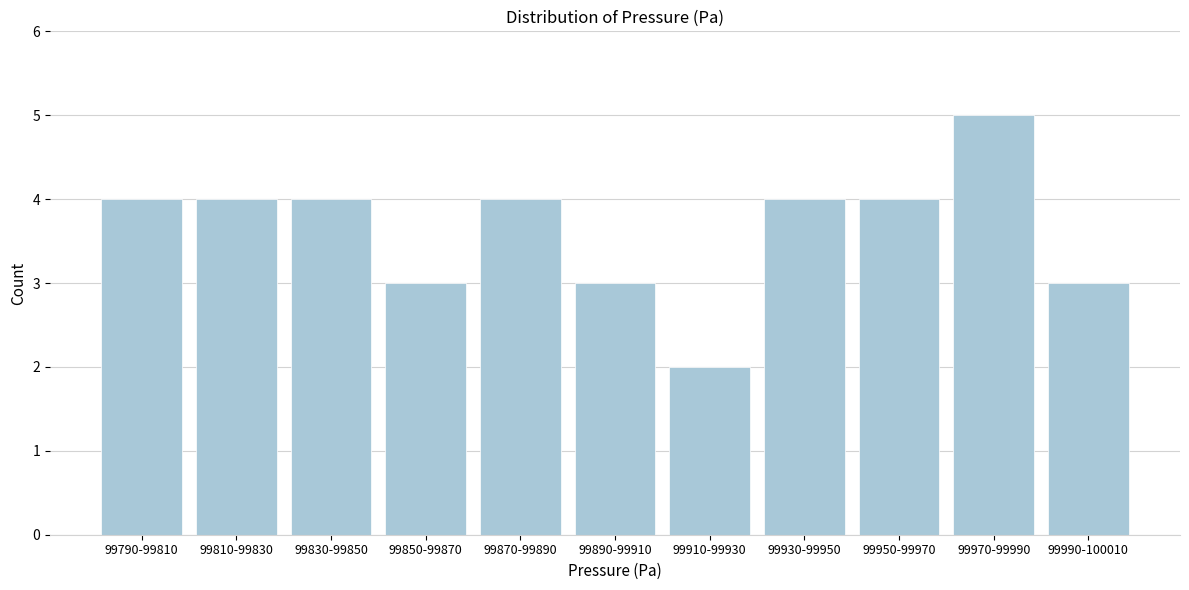

Reading right to left, list all the values displayed in this chart.

3	5	4	4	2	3	4	3	4	4	4